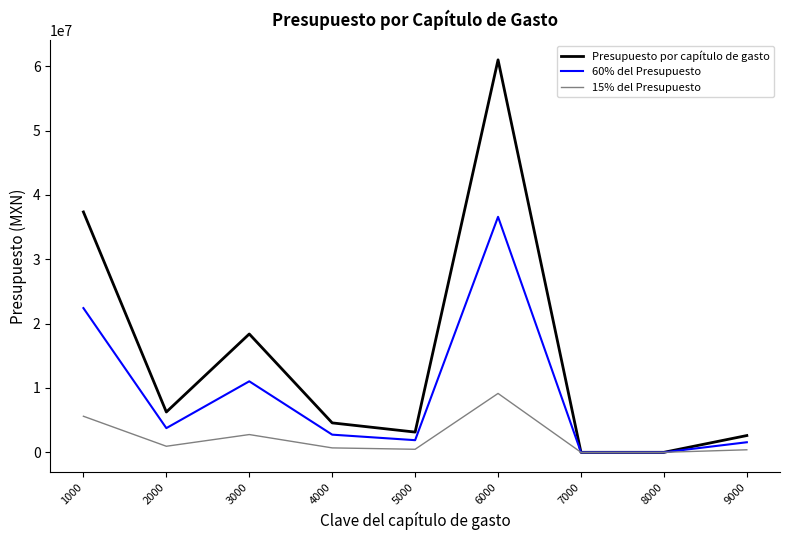

Which category has the highest value across all series?

6000